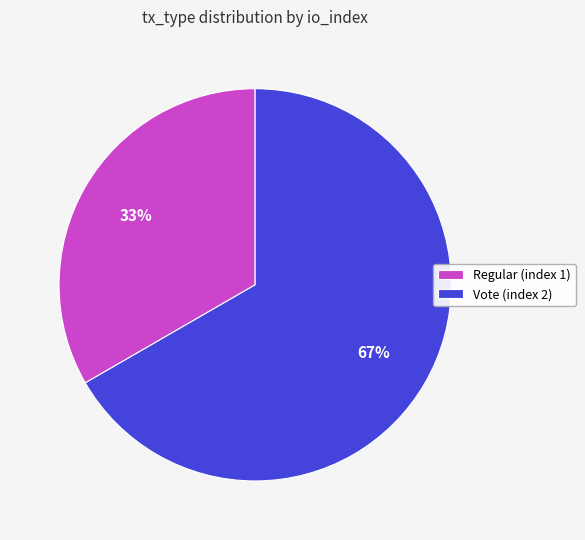

The Vote (index 2) slice represents 74% of the pie. True or false?

False